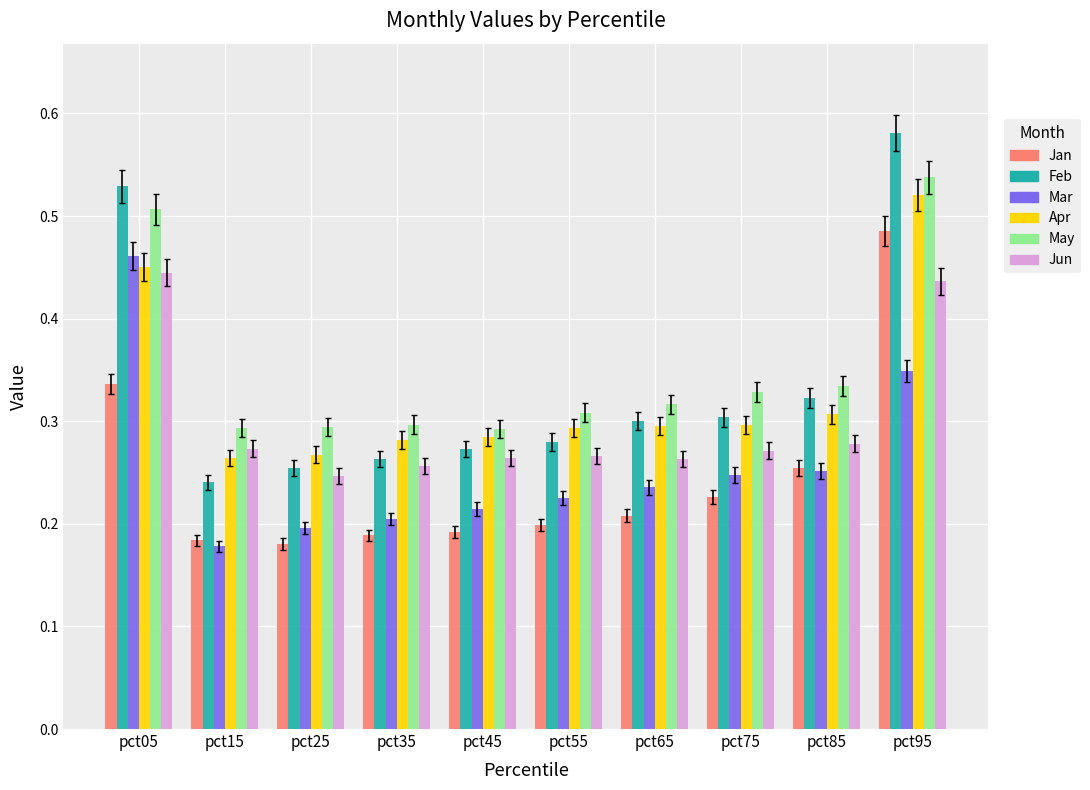

Which series has the largest total across all categories?

May